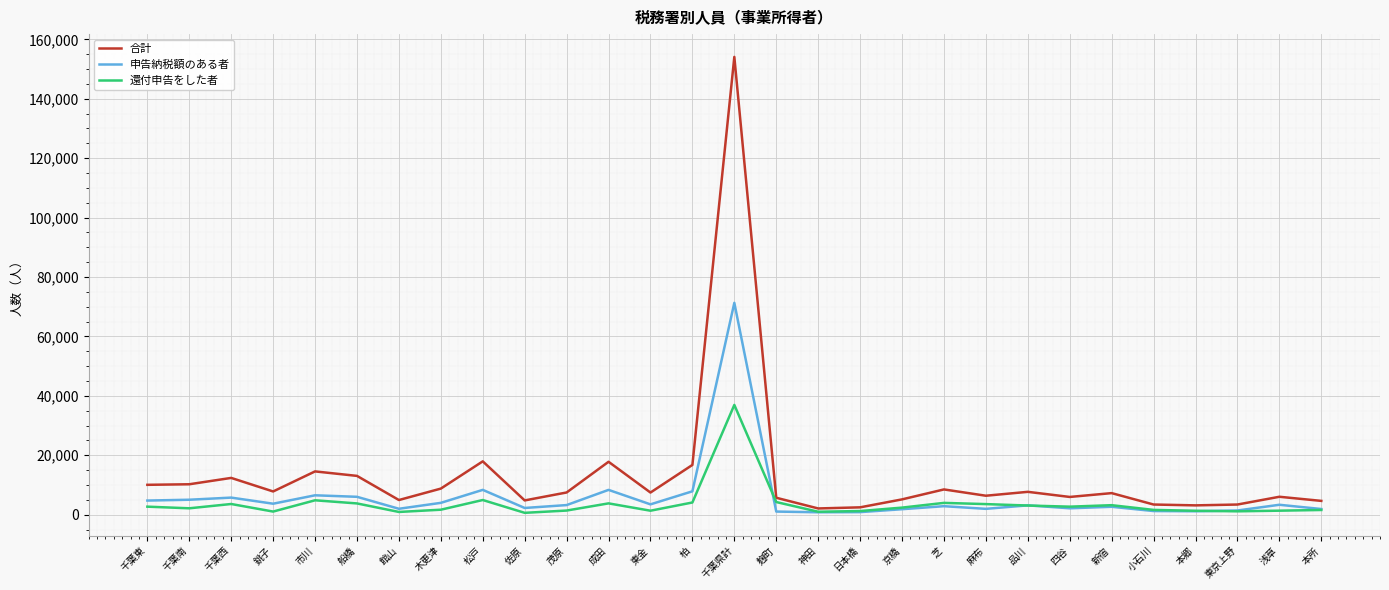

What is the maximum value for 還付申告をした者?

36946